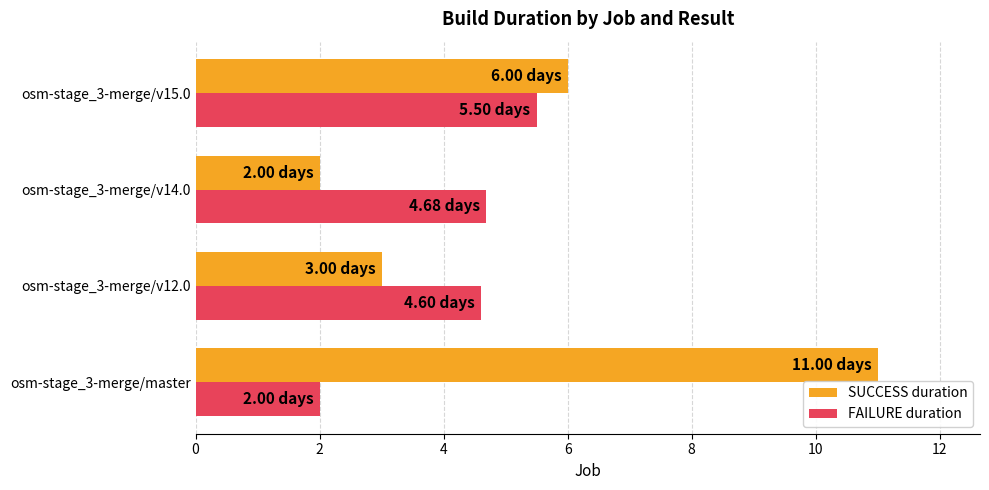

What is the difference between the SUCCESS duration values at osm-stage_3-merge/master and osm-stage_3-merge/v14.0?

9.0